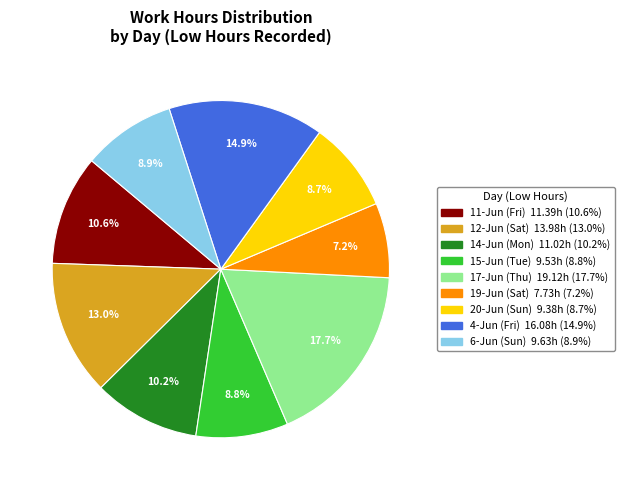

To the nearest percent, what percentage of the pie is 11-Jun (Fri)?

11%